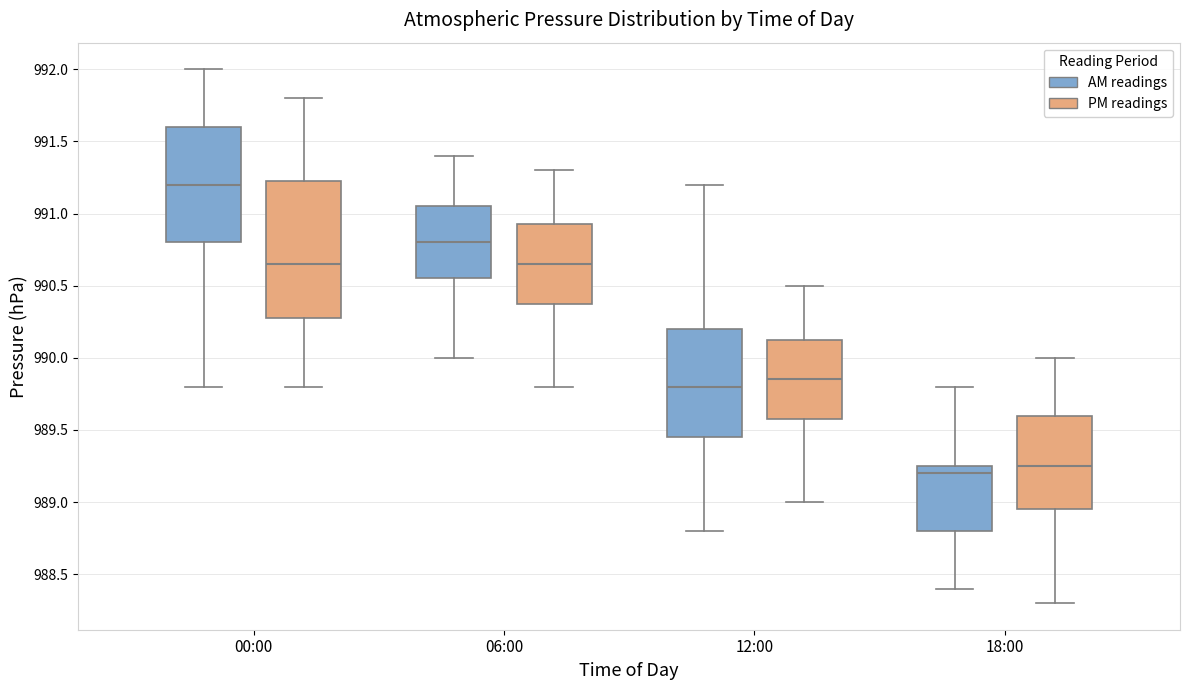

Which box has the highest median line?

00:00 (AM readings)